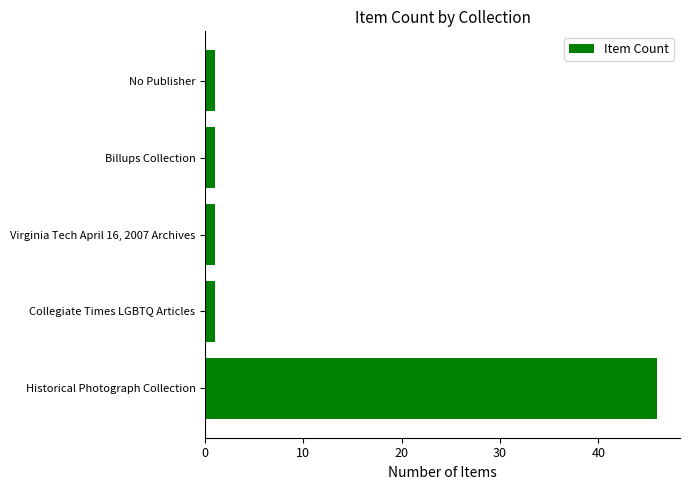

The value at Historical Photograph Collection is 46. True or false?

True